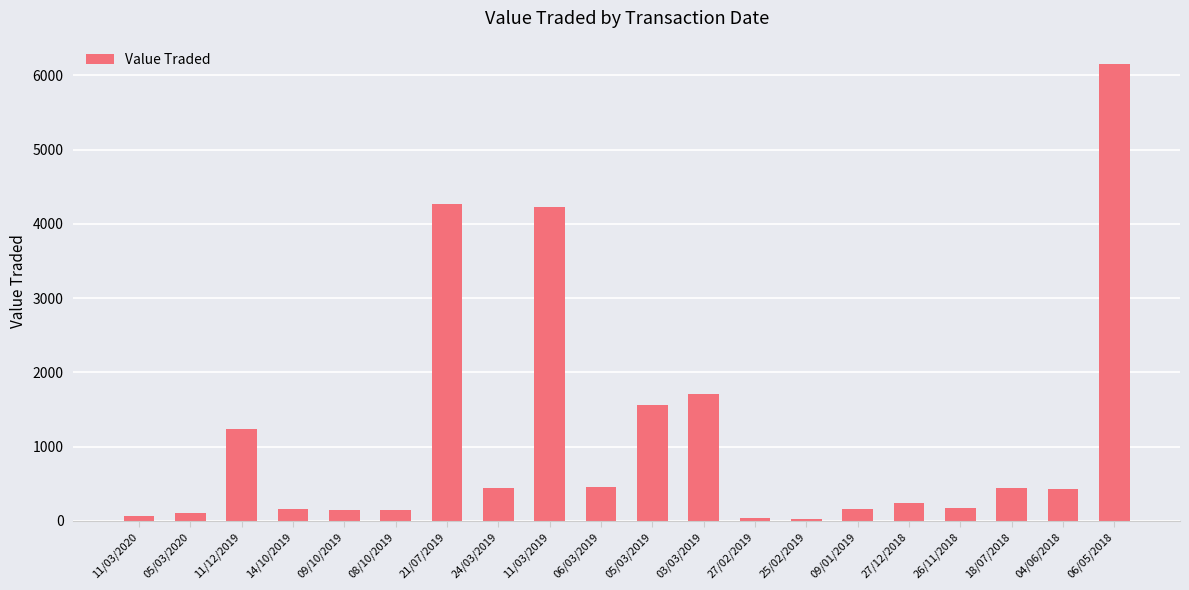

Is it true that the value at 11/12/2019 is 1969?

False